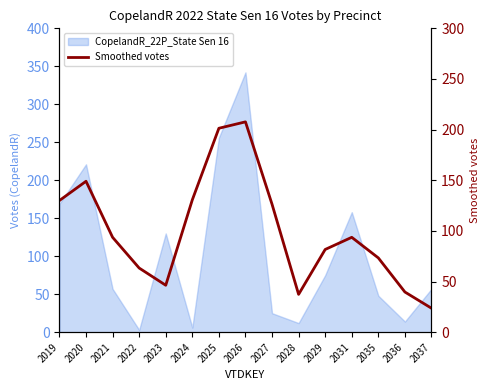

What is the maximum value shown in the chart?

207.7